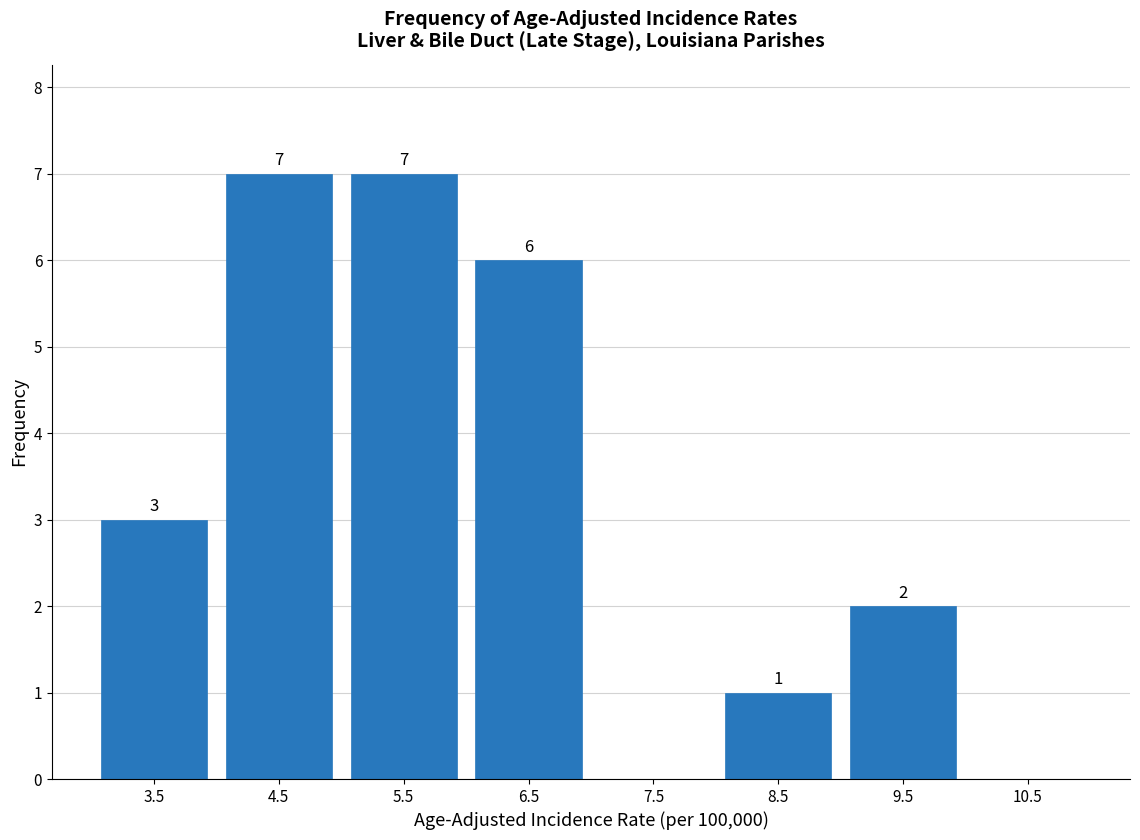

Reading left to right, what are all the values shown in this chart?

3.5=3	4.5=7	5.5=7	6.5=6	7.5=0	8.5=1	9.5=2	10.5=0